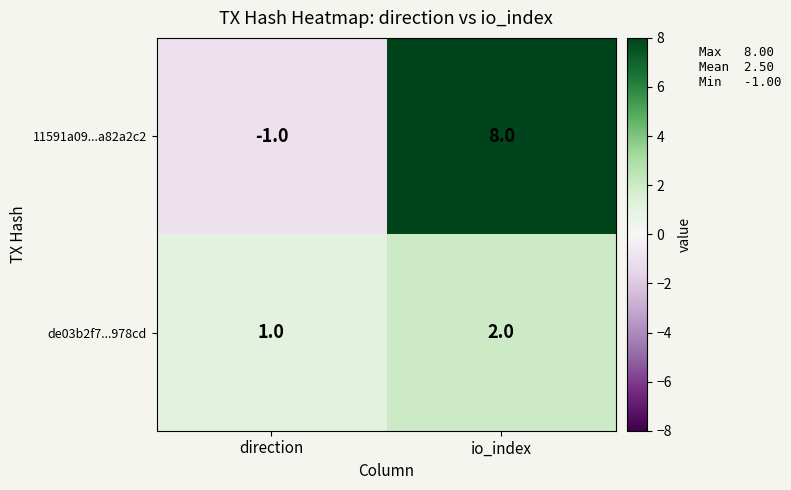

Rank the series by their maximum value, from lowest to highest.

de03b2f7...978cd, 11591a09...a82a2c2